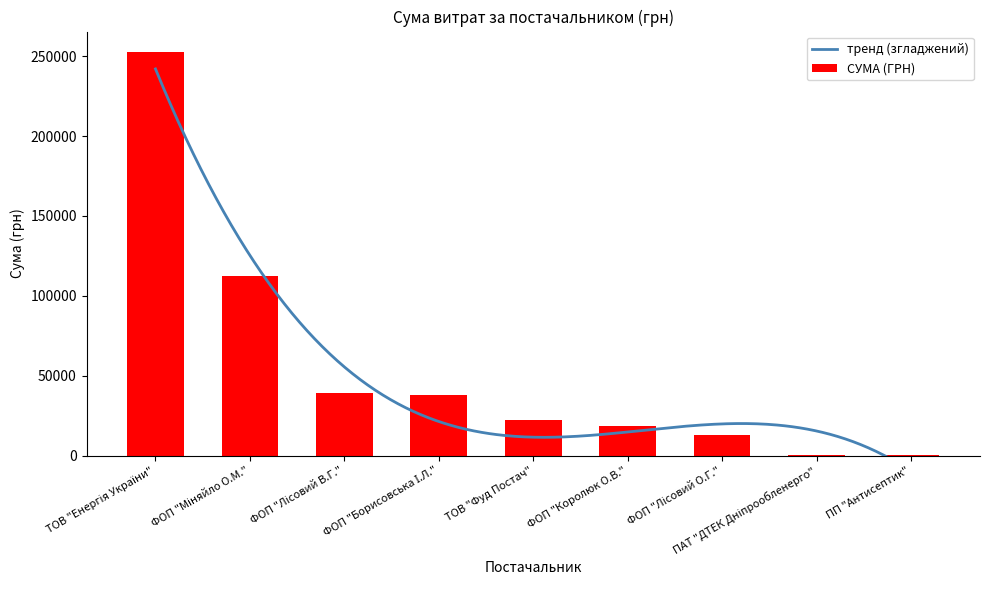

Does the chart contain stacked bars?

No